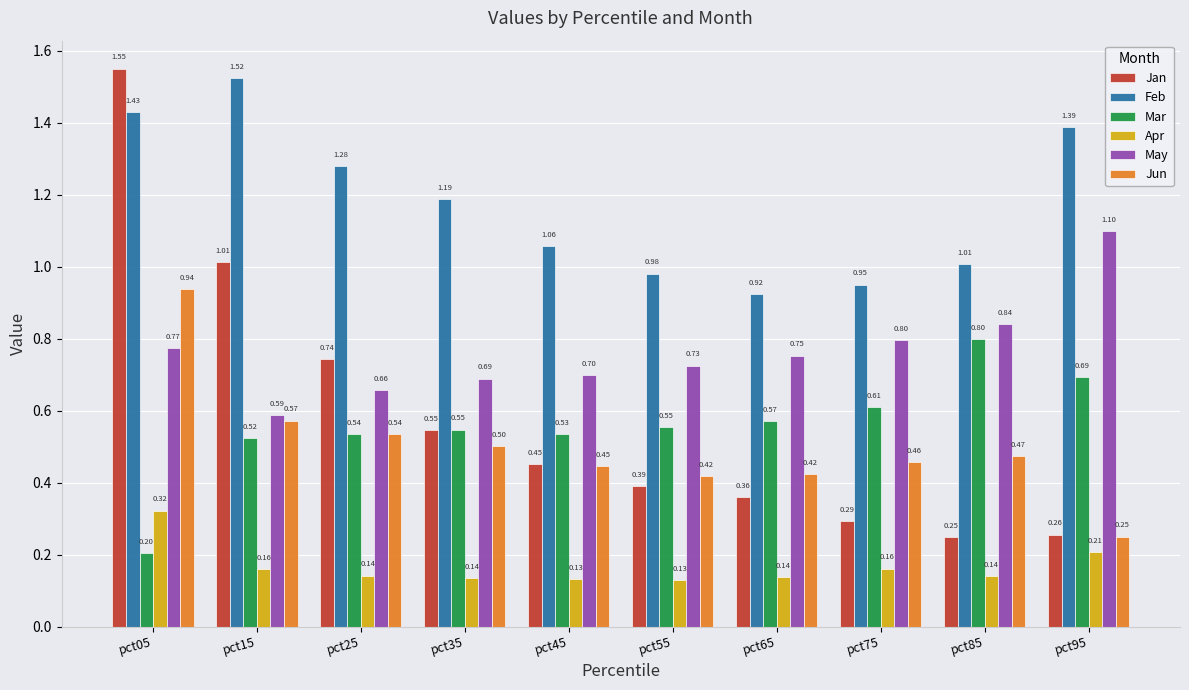

At pct05, list the series in order from smallest to largest.

Mar, Apr, May, Jun, Feb, Jan